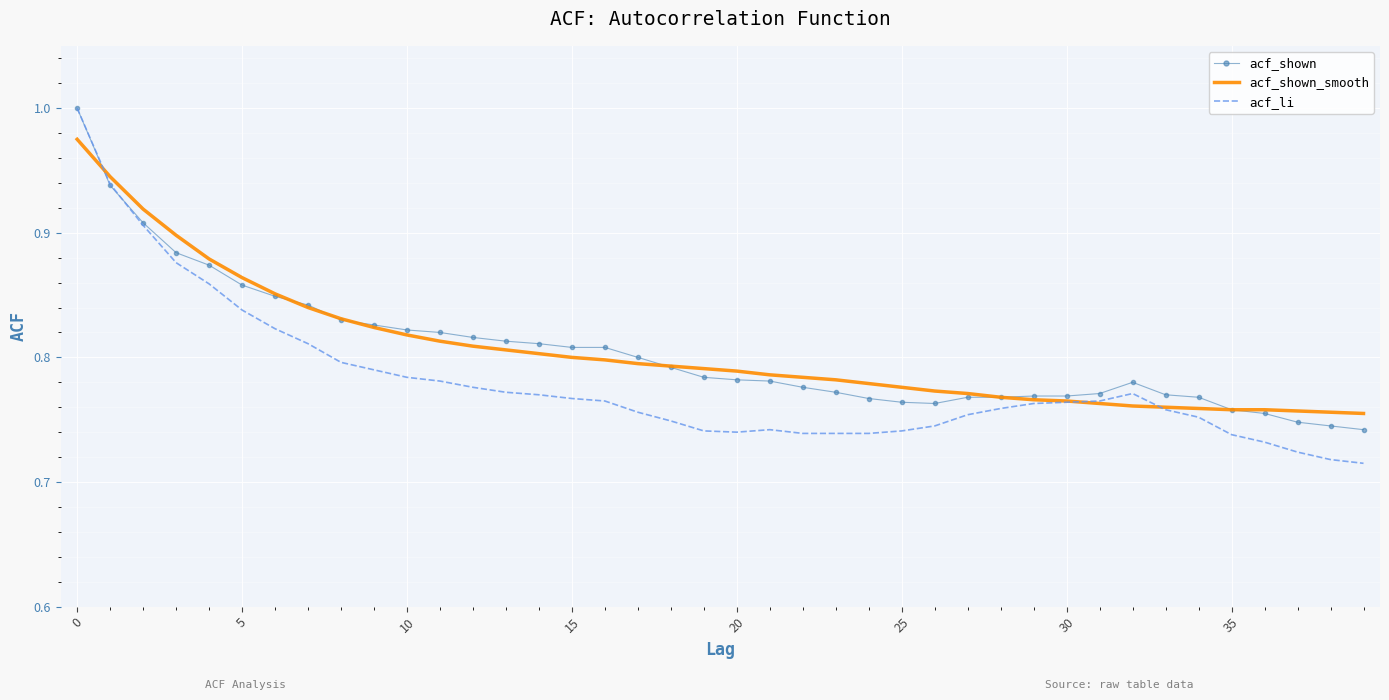

What is the maximum value shown in the chart?

1.0